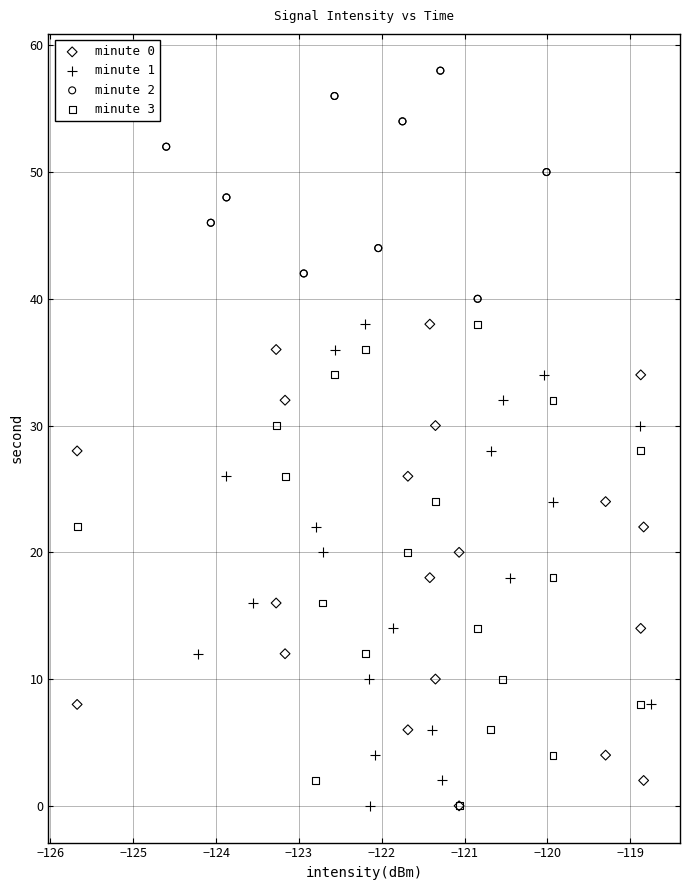

What are all the series names shown in the legend?

minute 0, minute 1, minute 2, minute 3